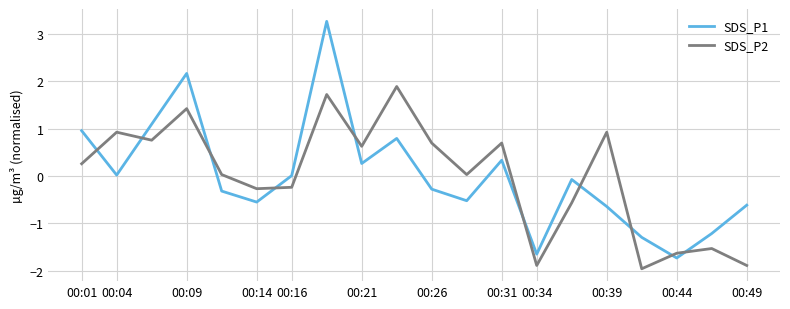

List the series in order of their peak value, lowest first.

SDS_P2, SDS_P1